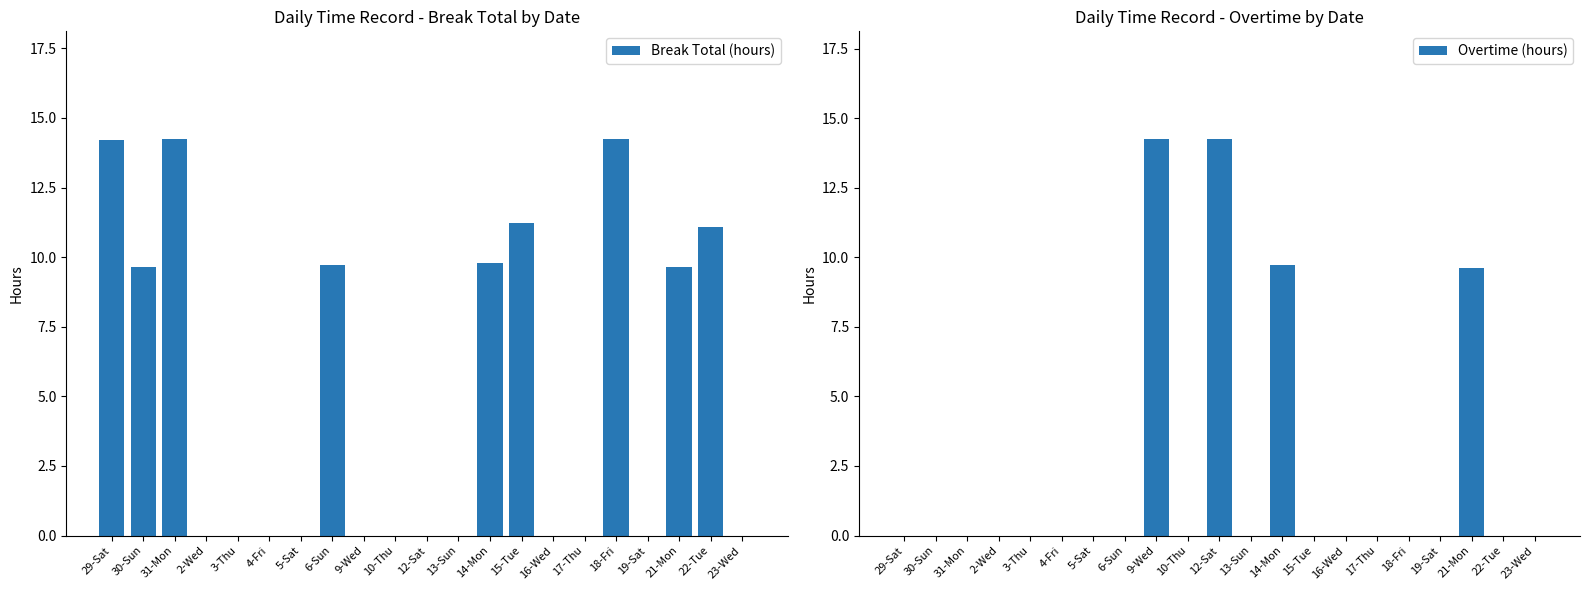

List the series in order of their overall mean, highest first.

Break Total (hours), Overtime (hours)